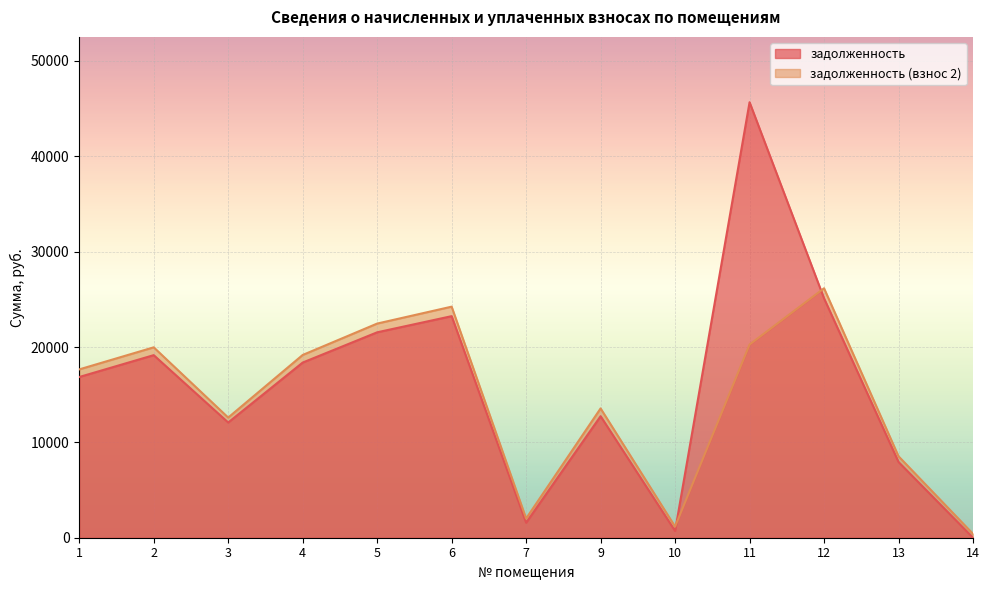

True or false: задолженность (взнос 2) has a value of 36123.3 at 6.

False